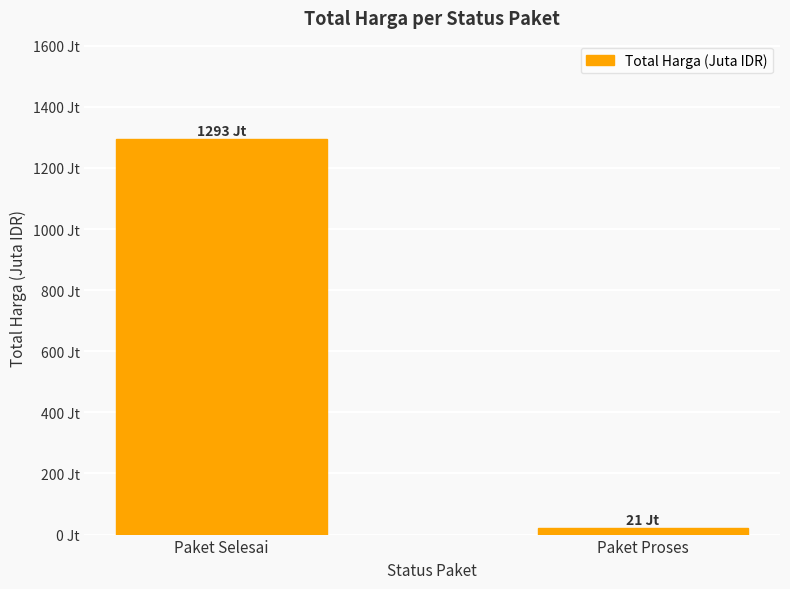

What is the difference between the maximum and minimum values?

1272.4